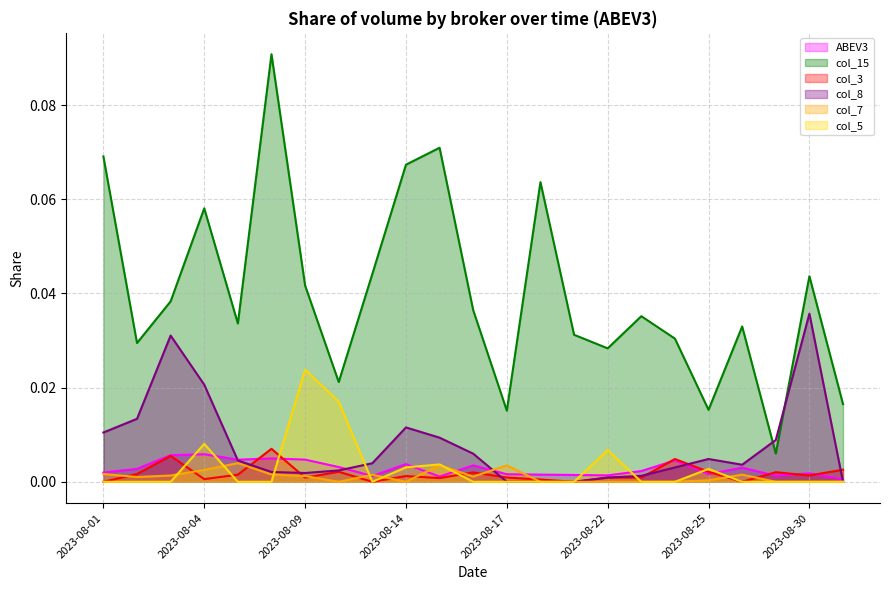

How many categories are shown in the chart?

23